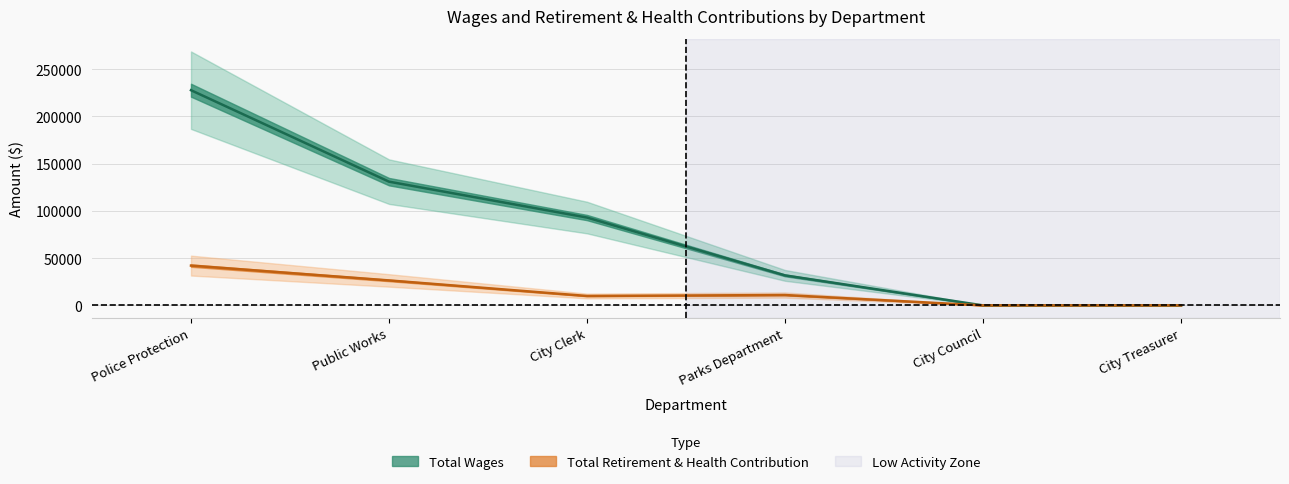

Is this an area chart (filled region under the line)?

No